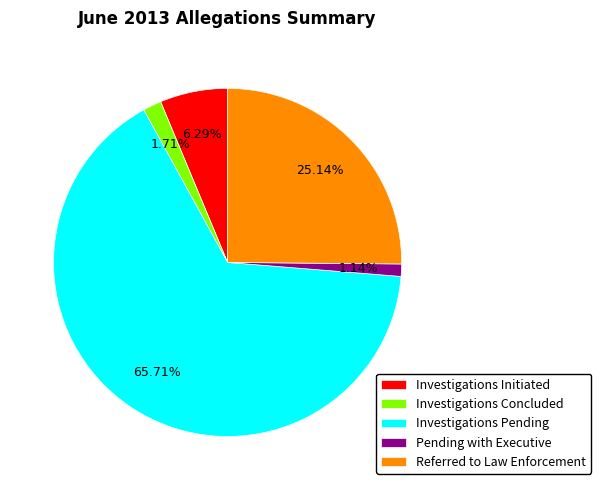

True or false: Investigations Concluded accounts for 2% of the total.

True